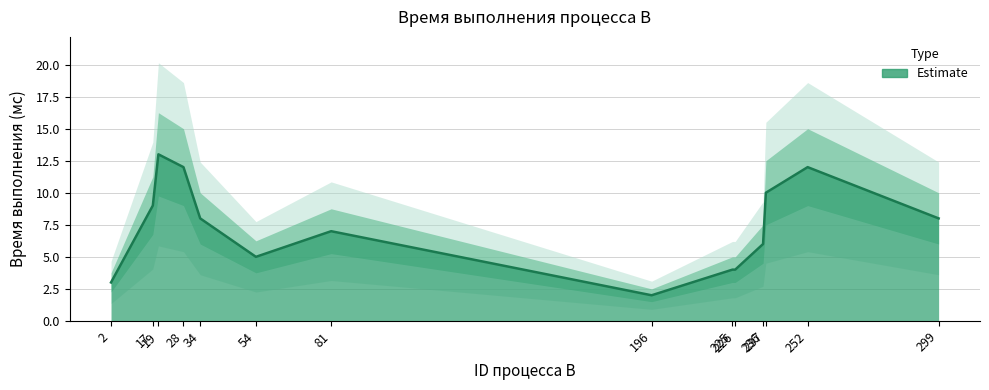

What is the maximum value shown in the chart?

13